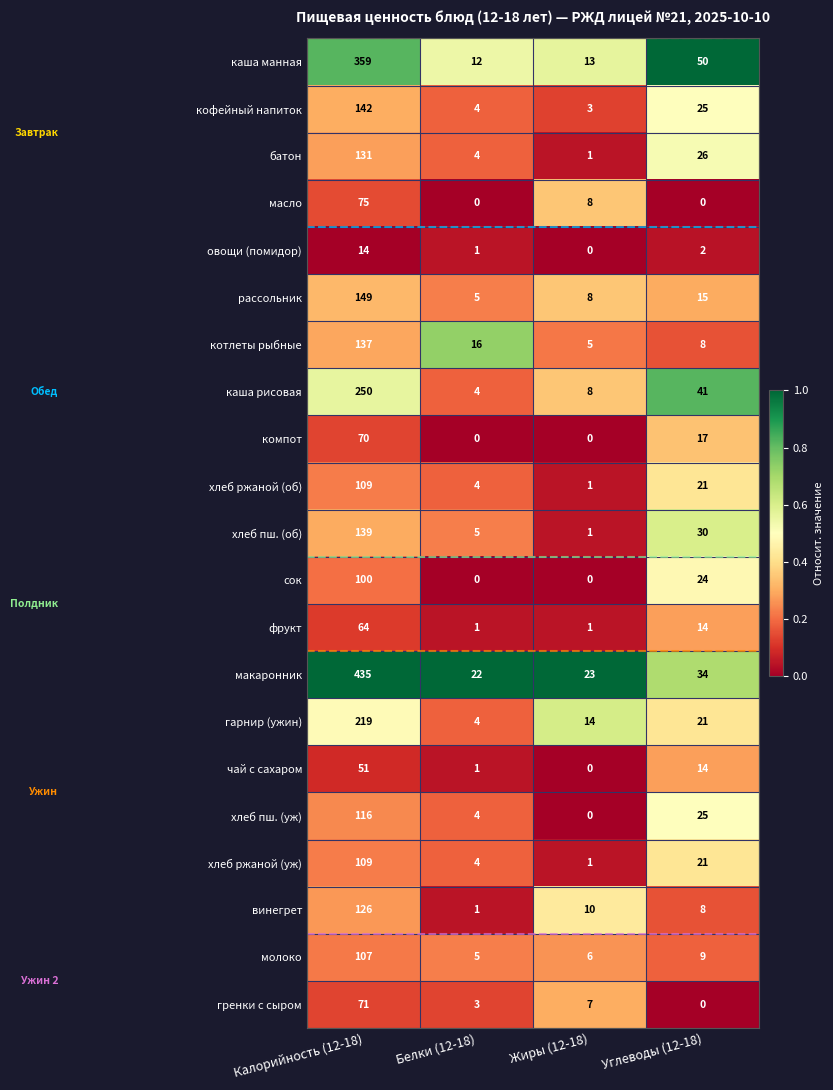

Which series has the largest range (max minus min)?

макаронник